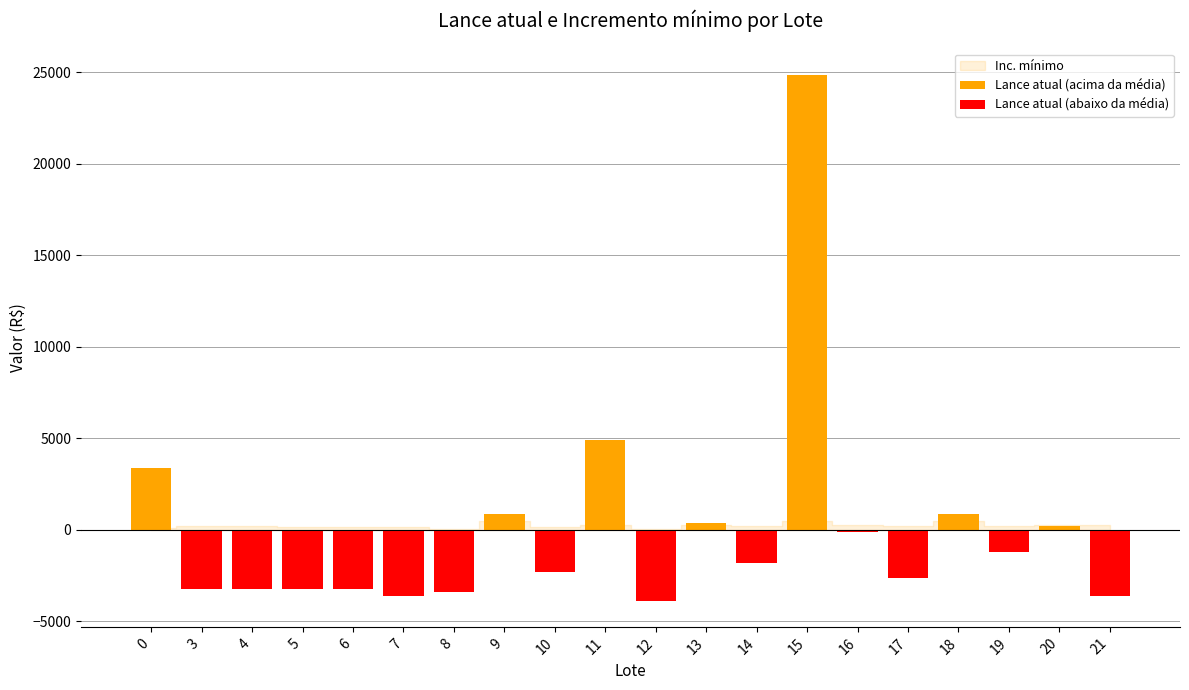

Which series has the widest spread of values?

Lance atual